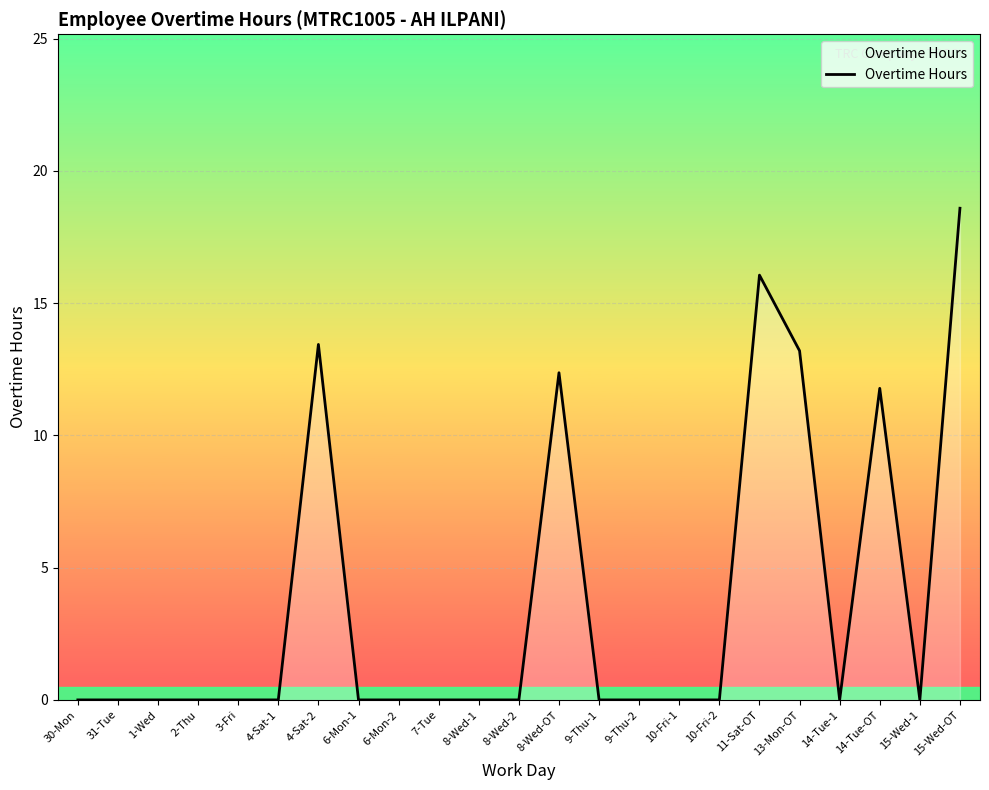

What is the difference between the maximum and second lowest values?

18.6